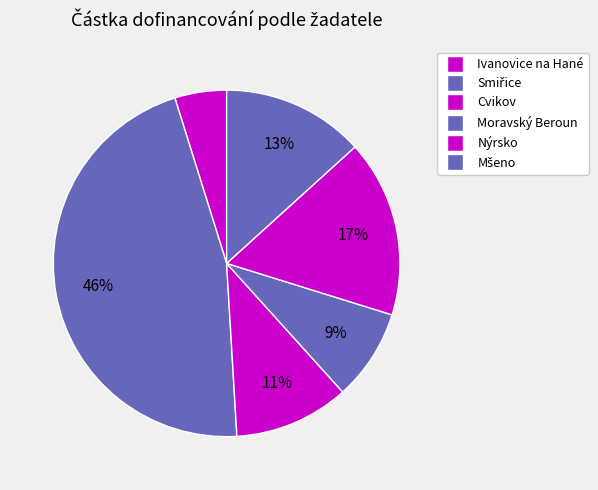

To the nearest percent, what is the average slice percentage?

17%